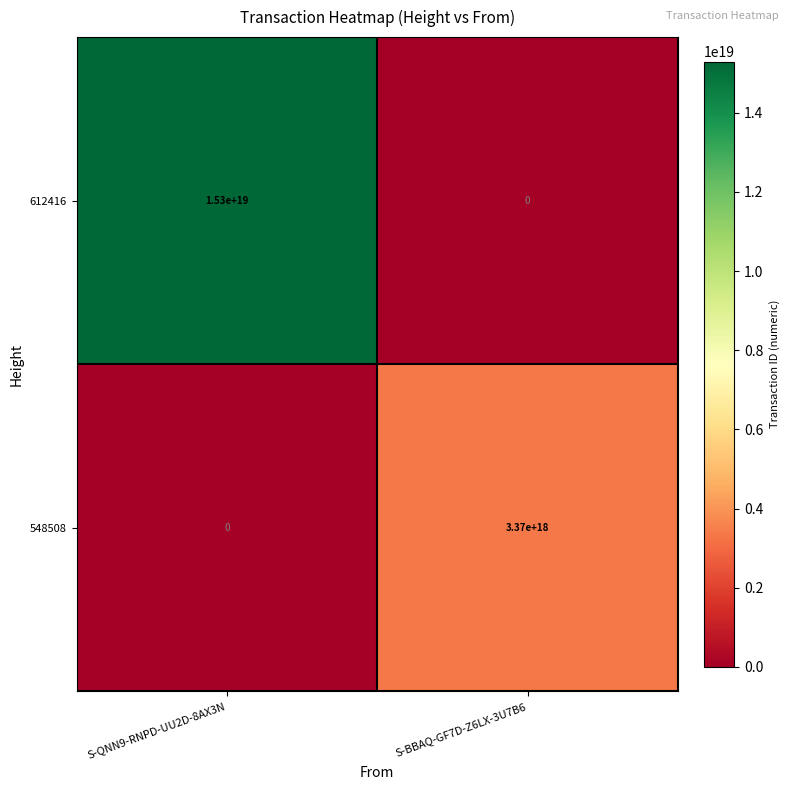

Which series has the largest range (max minus min)?

612416